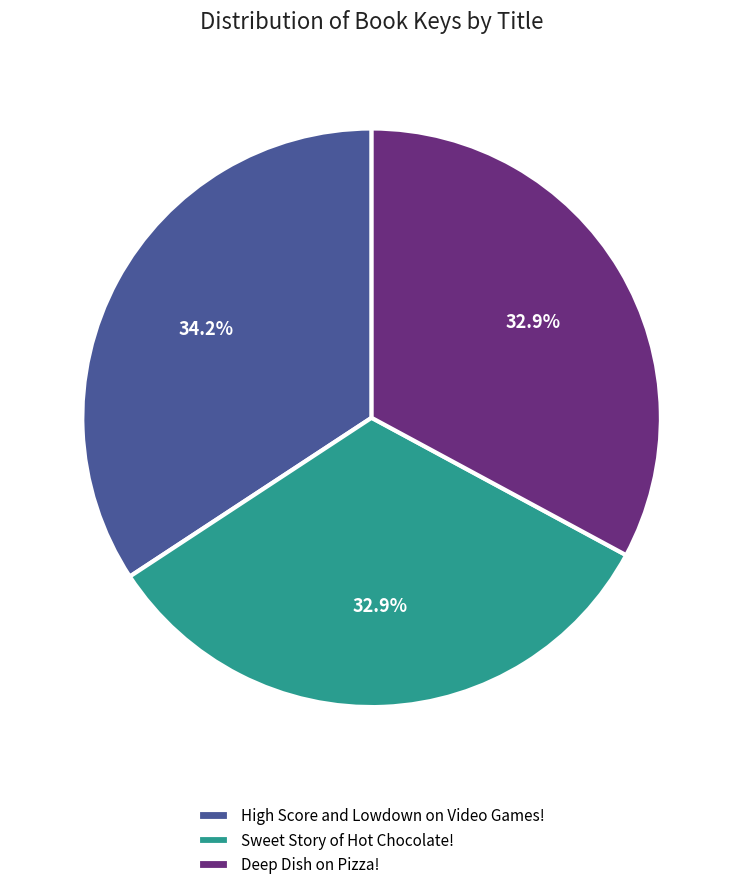

Is it true that High Score and Lowdown on Video Games! is 34% of the pie?

True